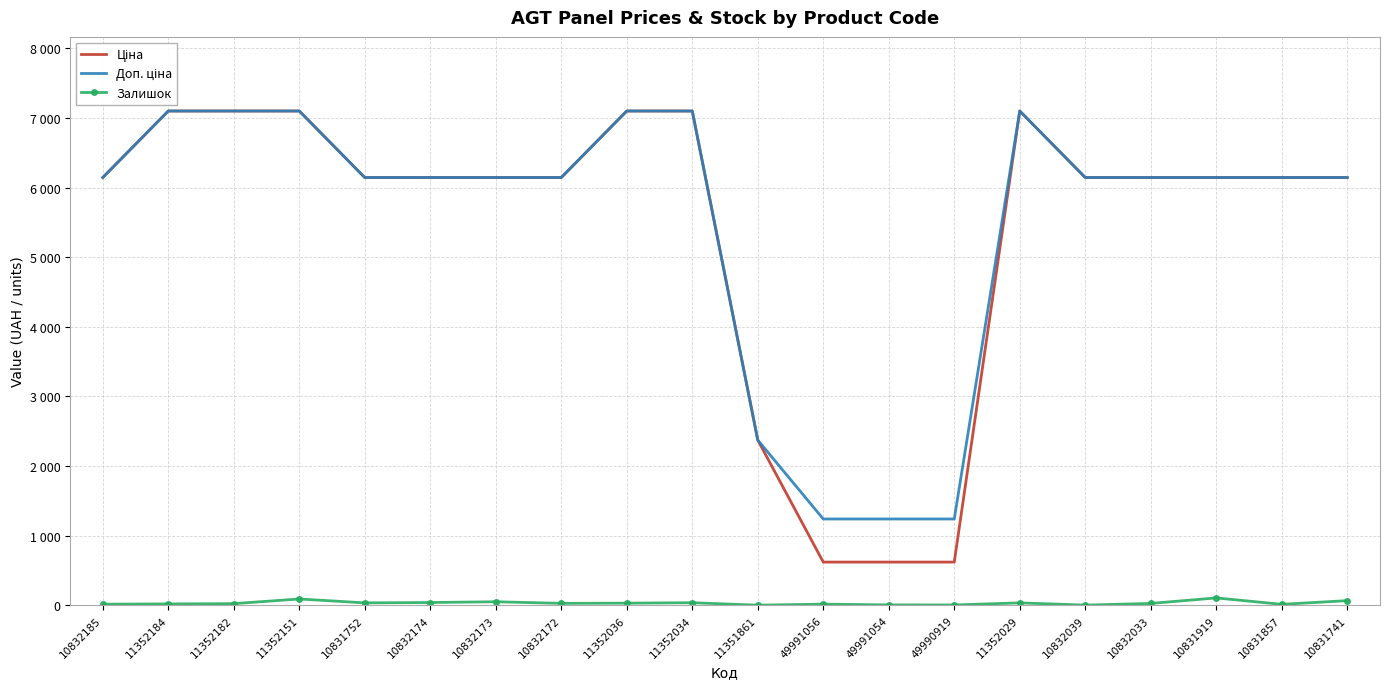

What is the label of the 14th point from the left?

49990919